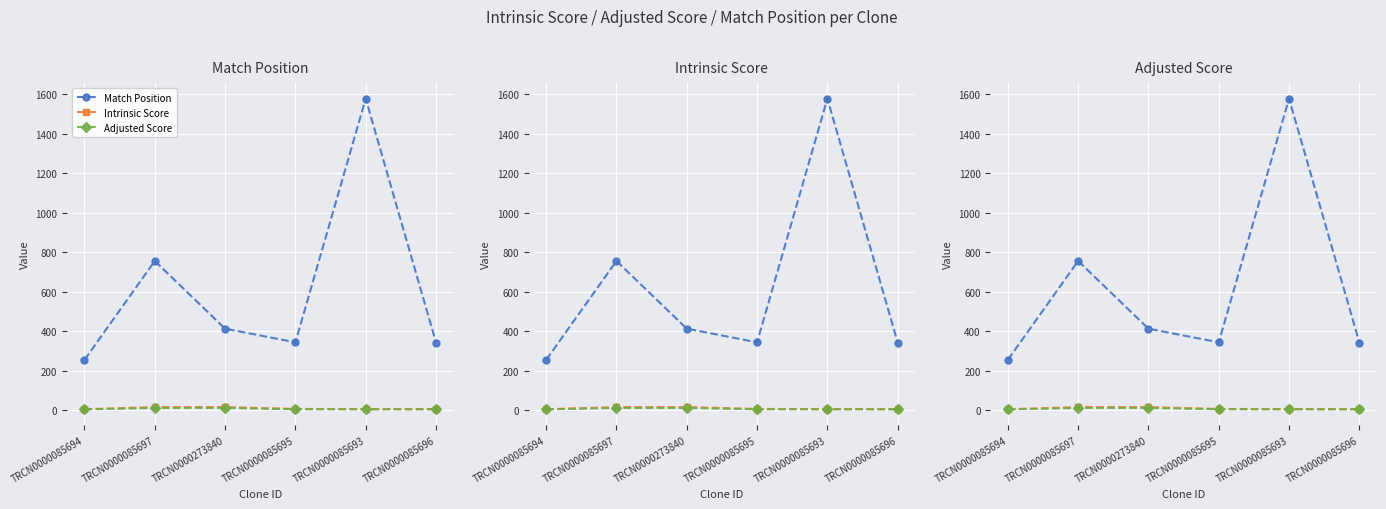

What is the minimum value for Match Position?

254.0